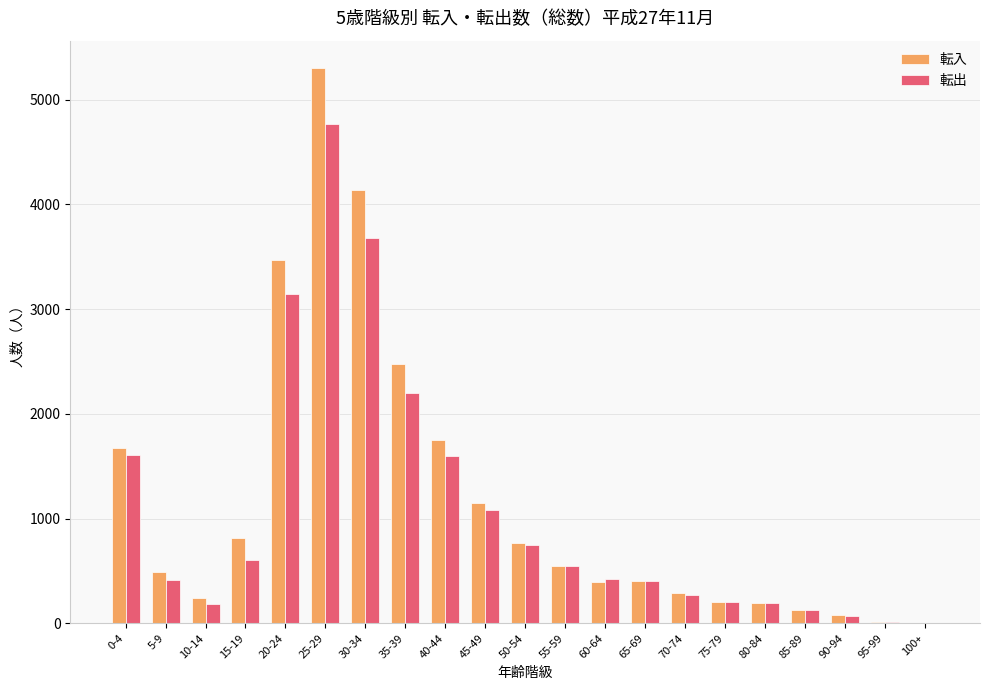

What is the sum of all 転入 values?

24493